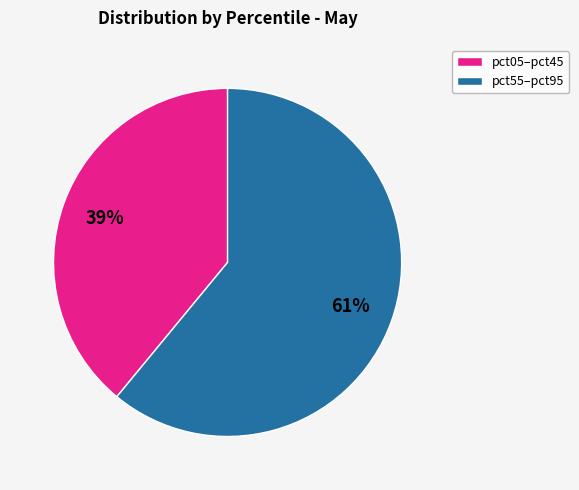

Does any single category account for the majority?

Yes